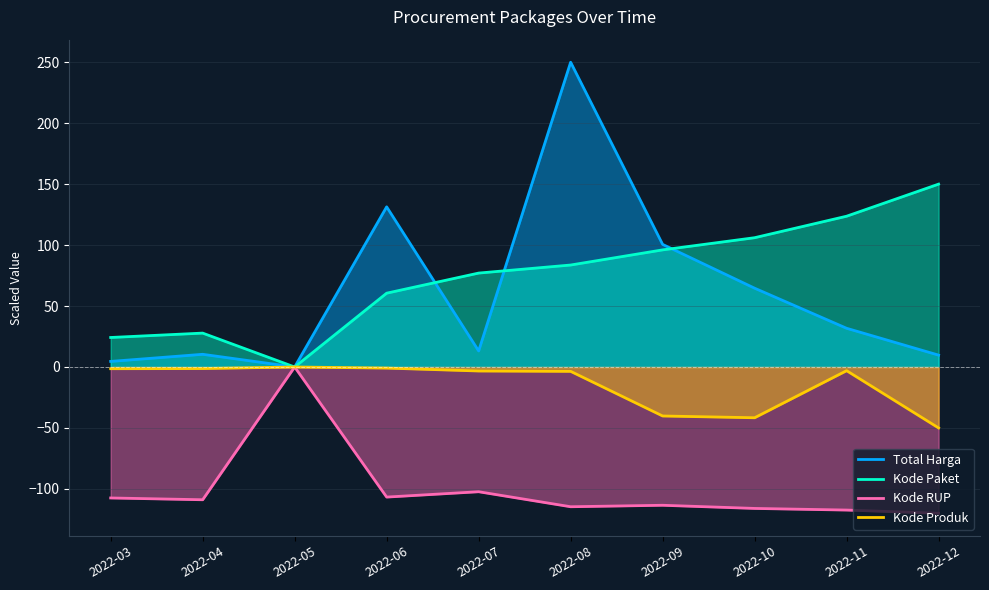

What are all the series names shown in the legend?

Total Harga, Kode Paket, Kode RUP, Kode Produk